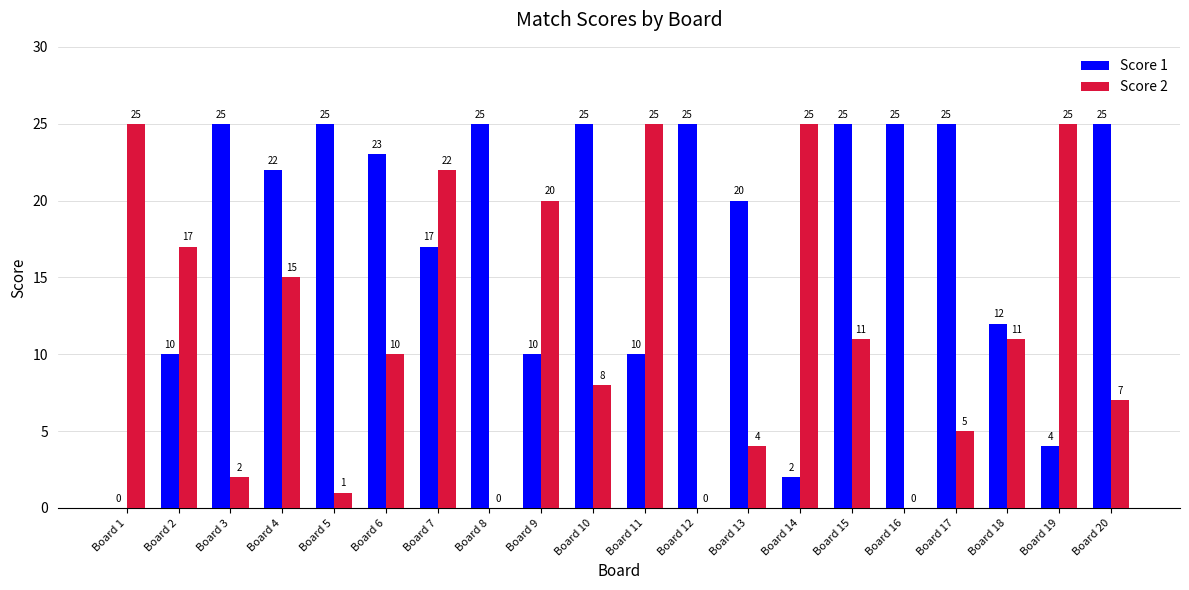

What is the maximum value for Score 1?

25